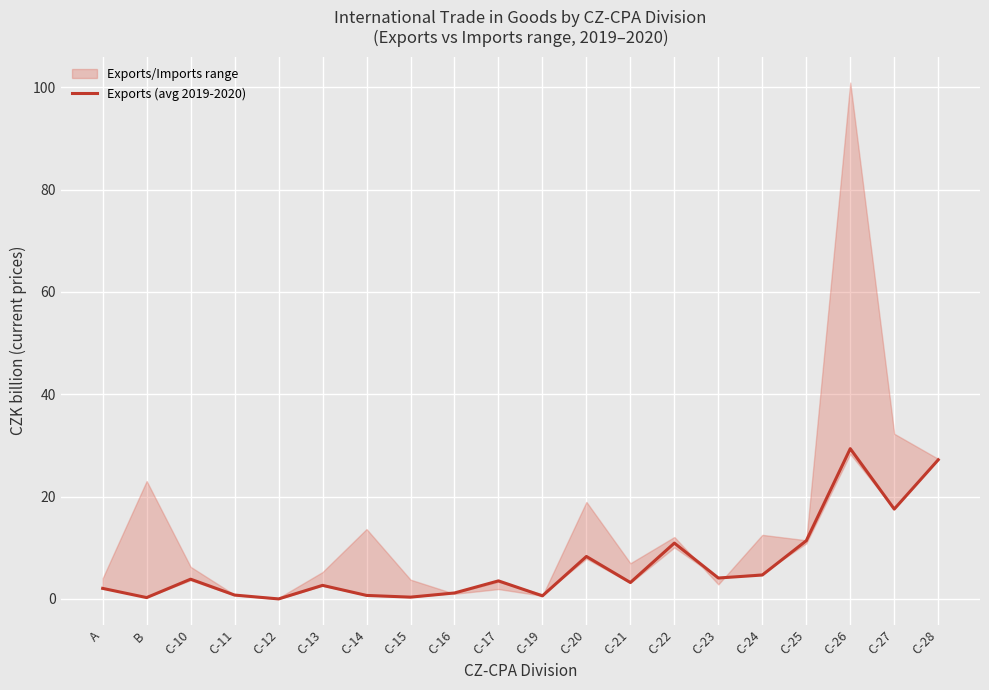

What is the label of the 17th point from the left?

C-25